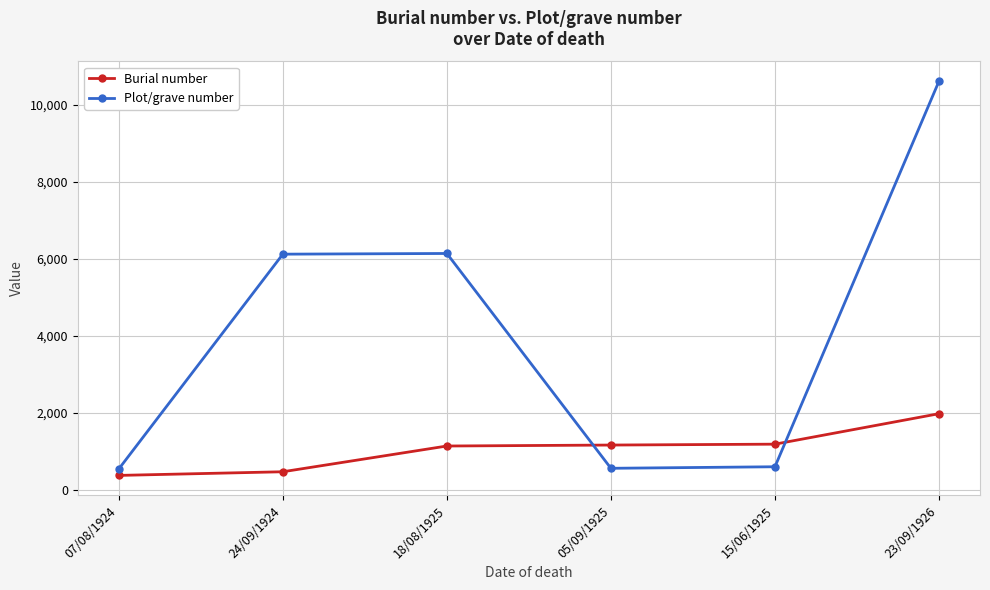

Rank the series at 23/09/1926 from lowest to highest value.

Burial number, Plot/grave number